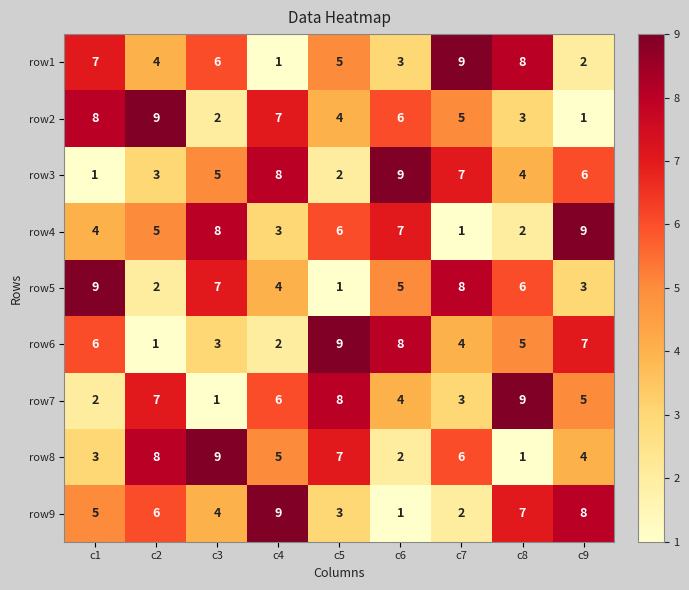

Rank the series at c5 from highest to lowest value.

row6, row7, row8, row4, row1, row2, row9, row3, row5